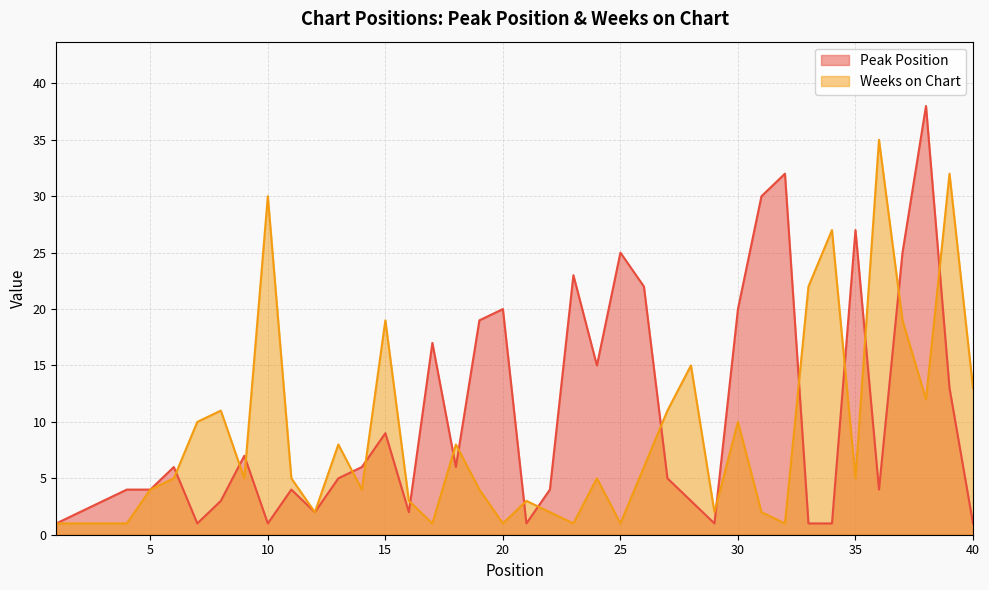

Reading right to left, what are all the values shown in this chart?

Peak Position: 1	13	38	25	4	27	1	1	32	30	20	1	3	5	22	25	15	23	4	1	20	19	6	17	2	9	6	5	2	4	1	7	3	1	6	4	4	3	2	1
Weeks on Chart: 13	32	12	19	35	5	27	22	1	2	10	2	15	11	6	1	5	1	2	3	1	4	8	1	3	19	4	8	2	5	30	5	11	10	5	4	1	1	1	1